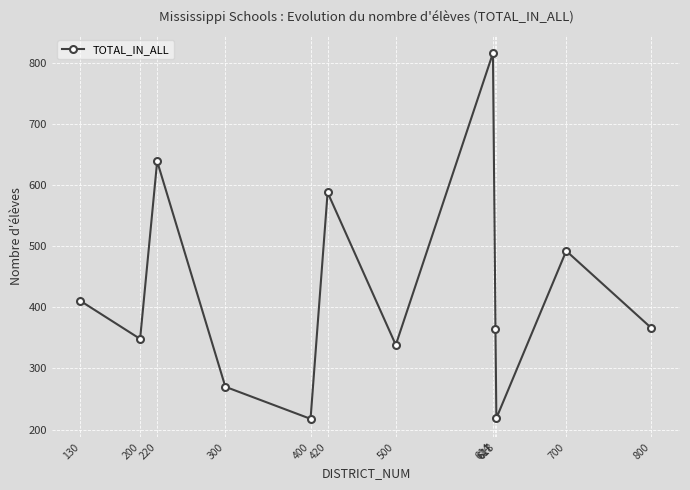

Between 700 and 617, which is larger?

700